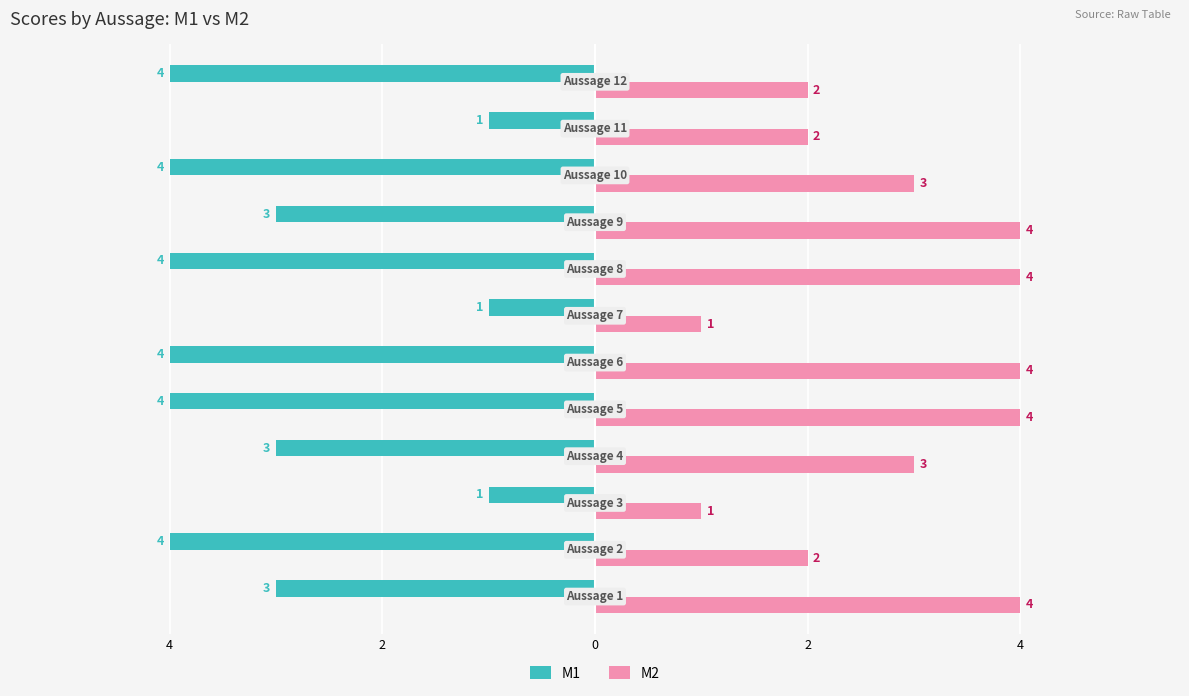

What are all the series names shown in the legend?

M1, M2